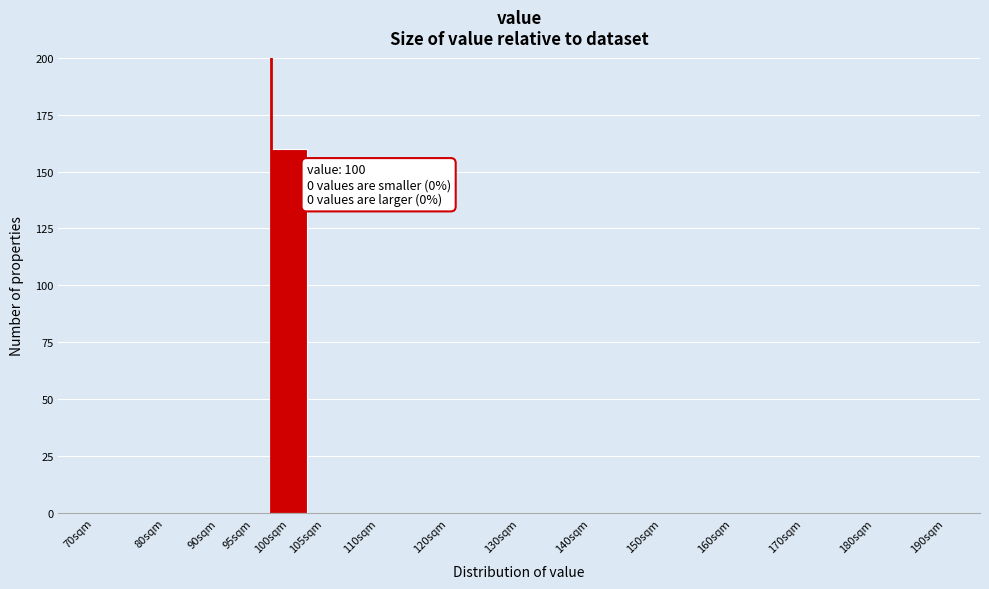

Reading left to right, transcribe all the data shown in this chart.

70sqm=0	80sqm=0	90sqm=0	95sqm=0	100sqm=160	105sqm=0	110sqm=0	120sqm=0	130sqm=0	140sqm=0	150sqm=0	160sqm=0	170sqm=0	180sqm=0	190sqm=0